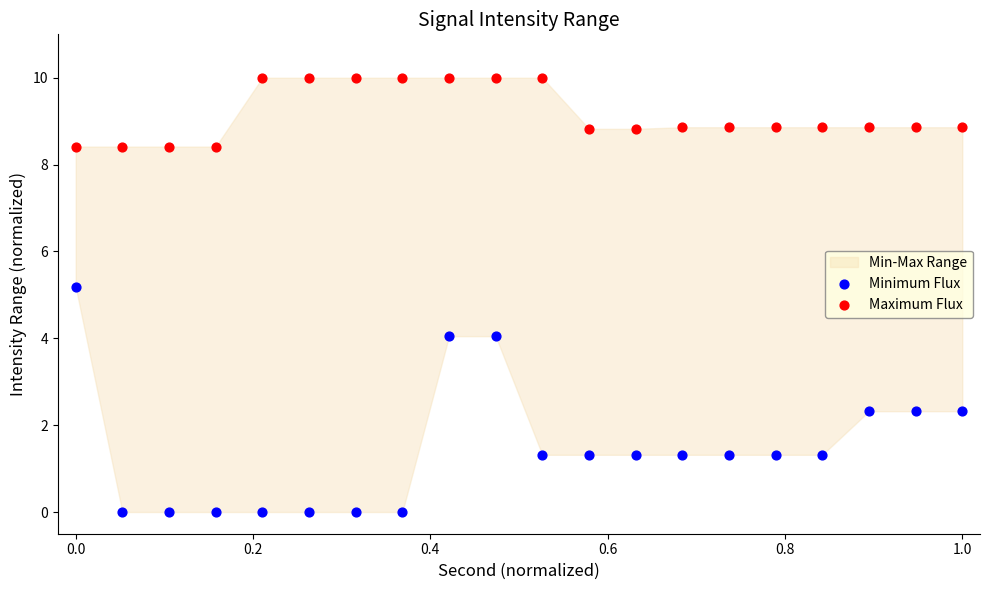

Across all data points, what is the range of Y values (max minus min)?

10.0